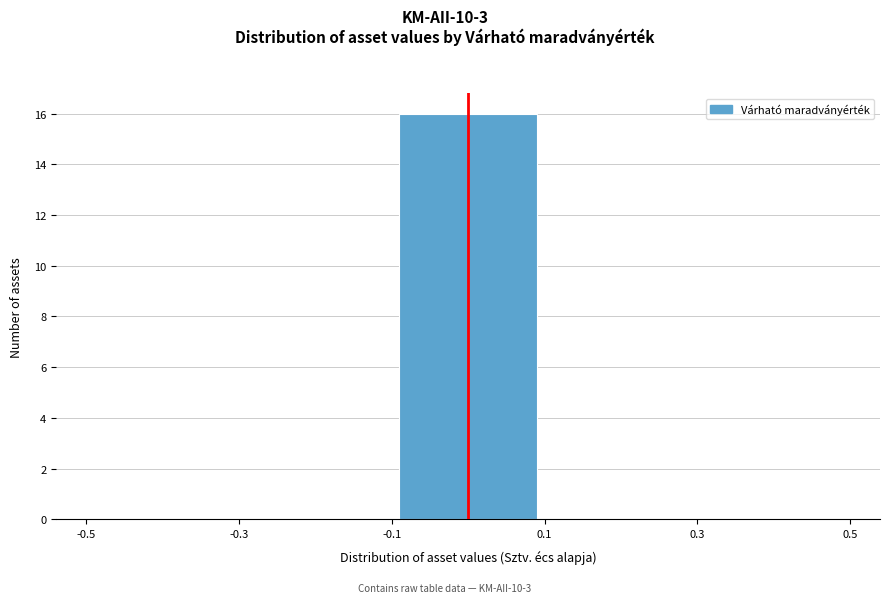

What is the height of the bar covering -0.1 to 0.1 on the x-axis? The values are not printed on the chart, so give them approximately, as read against the axis.

16